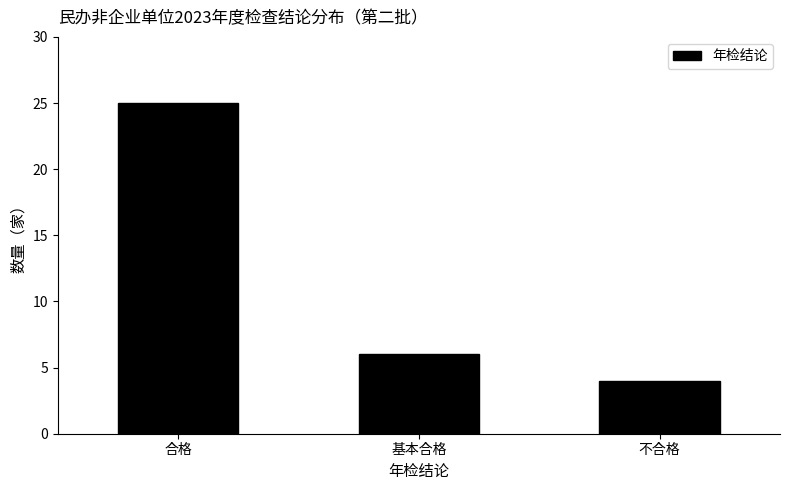

Reading left to right, transcribe all the data shown in this chart.

合格=25	基本合格=6	不合格=4